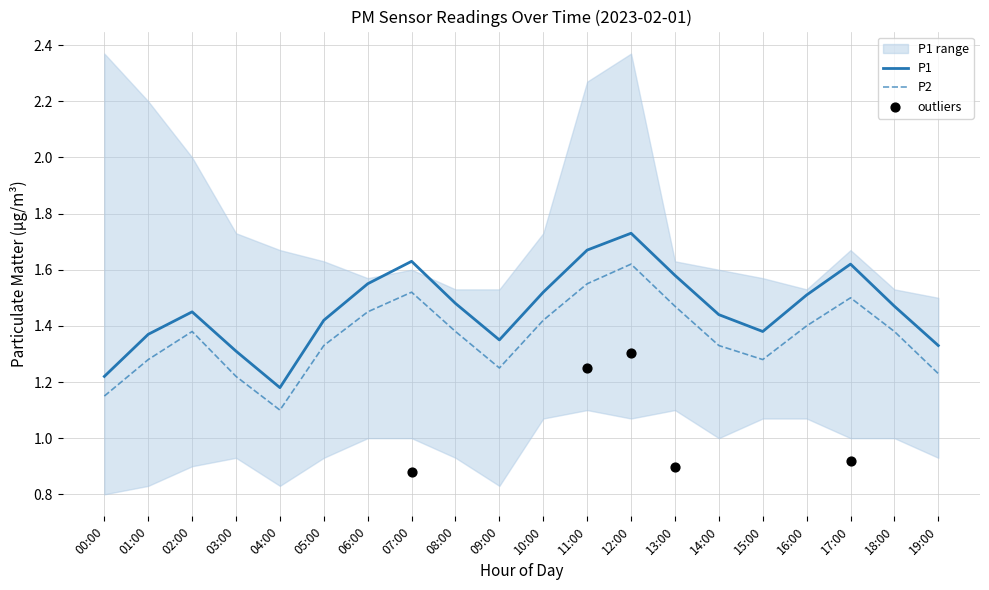

Which series has the largest Y range (max minus min)?

P1